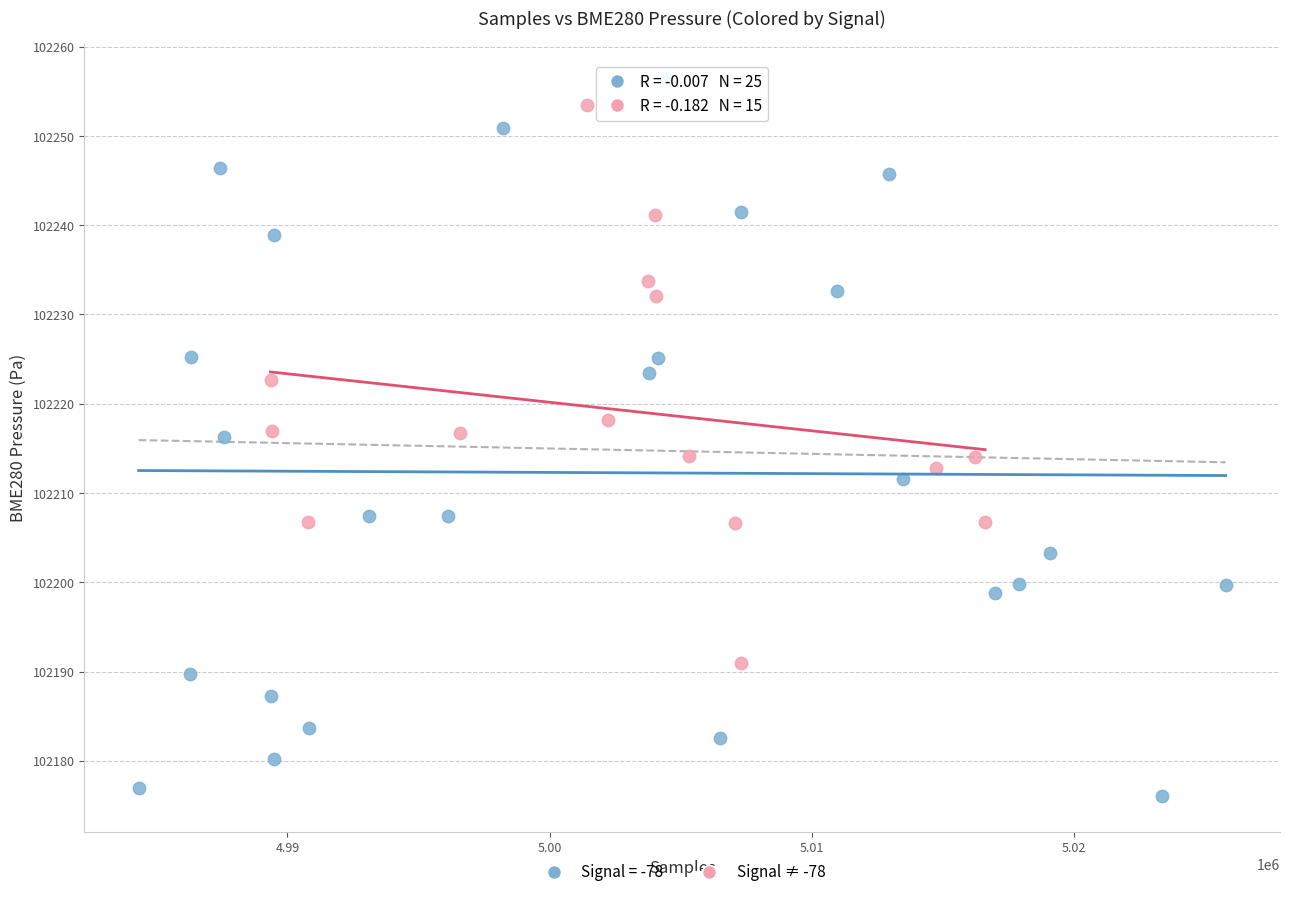

Which series has the widest spread of Y values?

Signal = -78